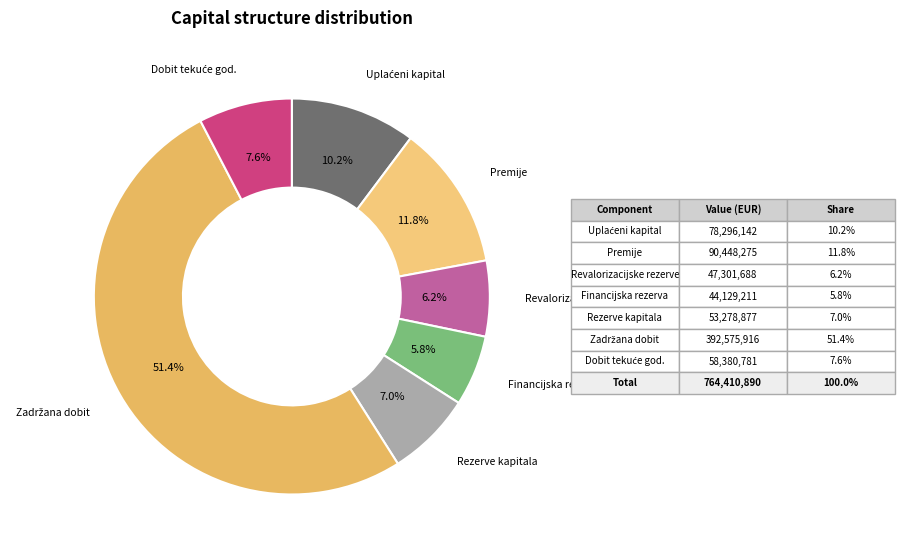

What percentage is NOT represented by Premije?

88.2%